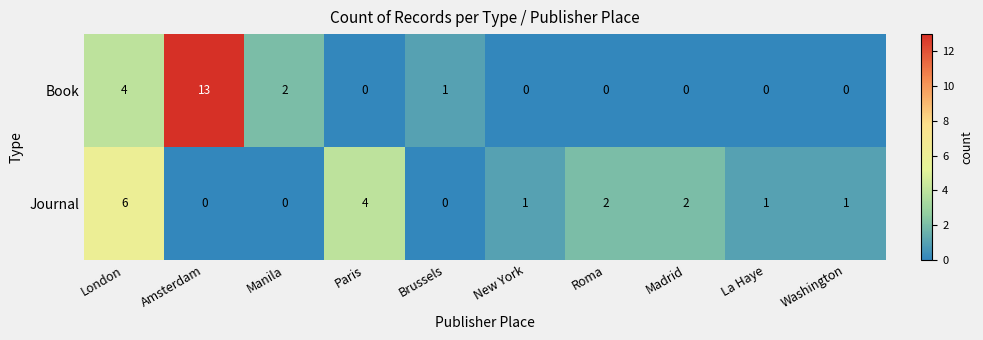

List the series in order of their peak value, highest first.

Book, Journal